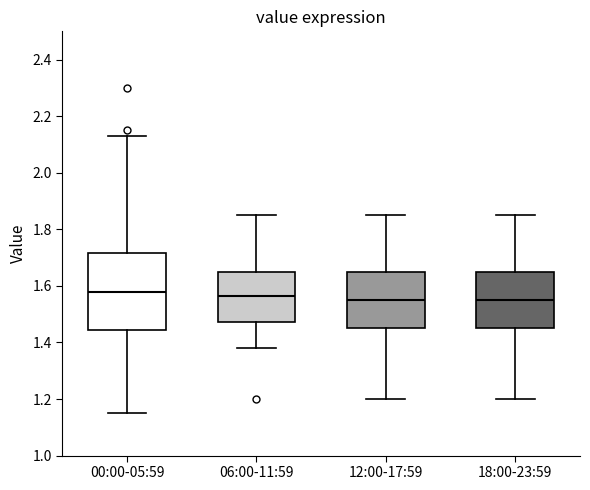

Reading left to right, read every box against the y-axis: the position of its median line, the range the box covers, and the ends of its whiskers. The values are not printed on the chart, so give them approximately, as read against the axis.

00:00-05:59: median 1.58, box 1.44 to 1.72, whiskers 1.16 to 2.14
06:00-11:59: median 1.56, box 1.48 to 1.66, whiskers 1.38 to 1.86
12:00-17:59: median 1.56, box 1.46 to 1.66, whiskers 1.20 to 1.86
18:00-23:59: median 1.56, box 1.46 to 1.66, whiskers 1.20 to 1.86